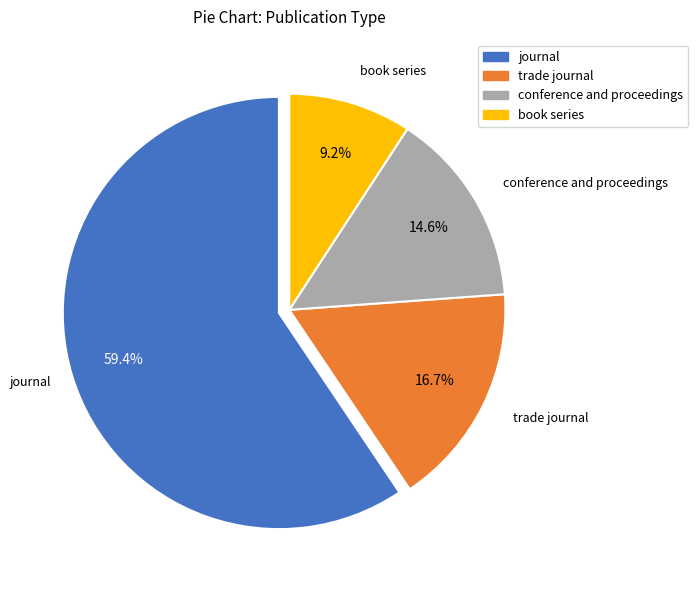

Between journal and trade journal, which is larger?

journal